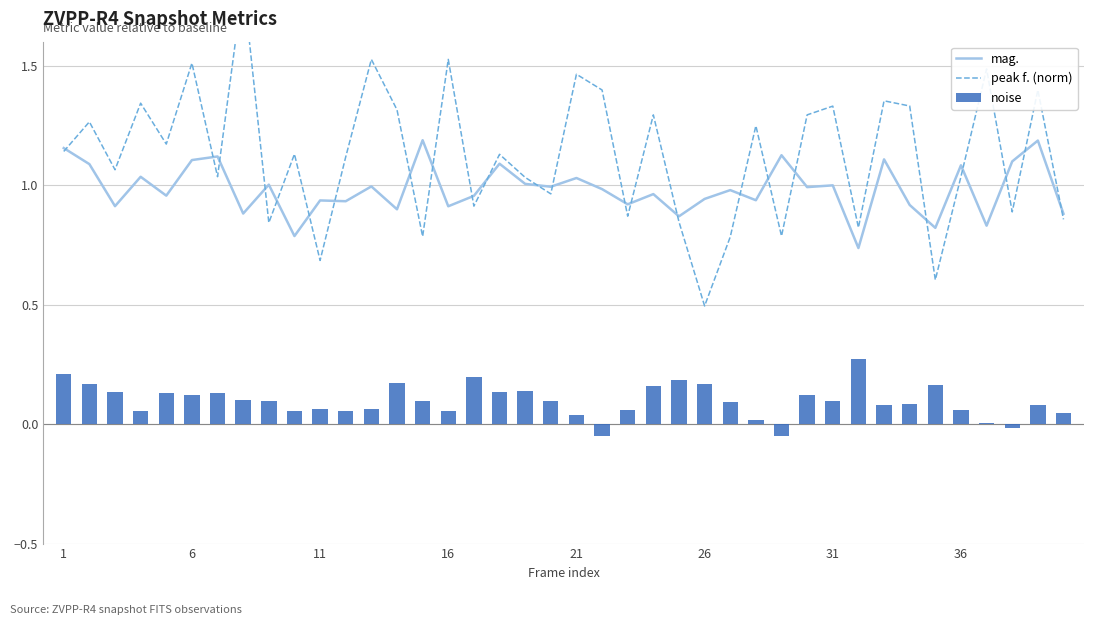

Which series has the largest range (max minus min)?

peak f. (norm)